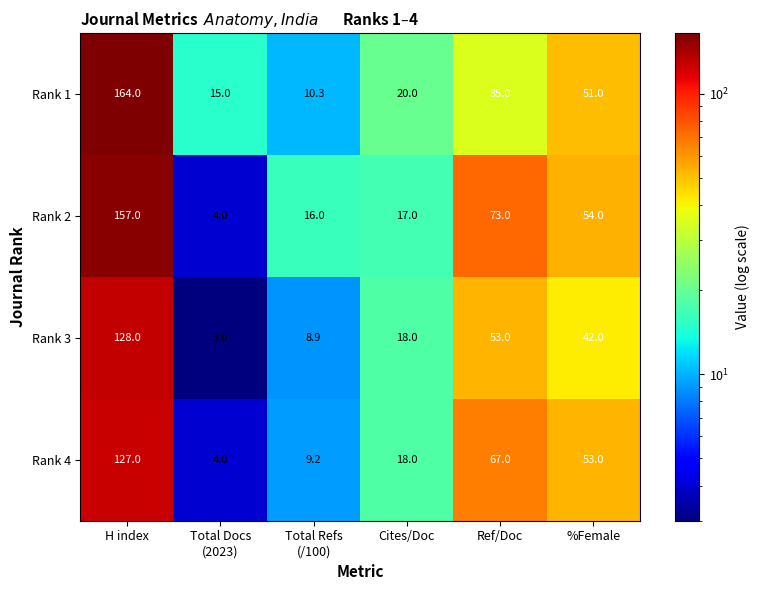

At how many categories does at least one series exceed 161?

1